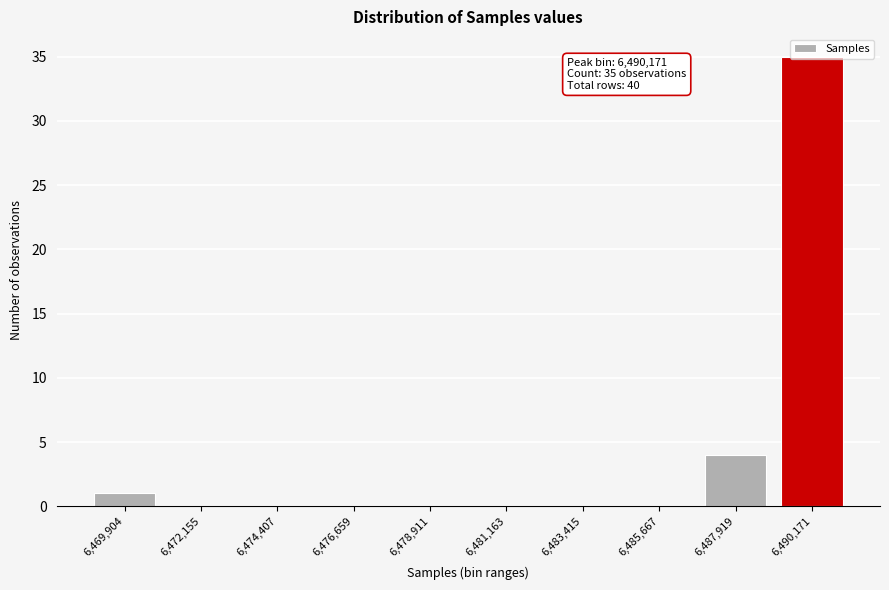

Is it true that the value at 6,469,904 is 1?

True